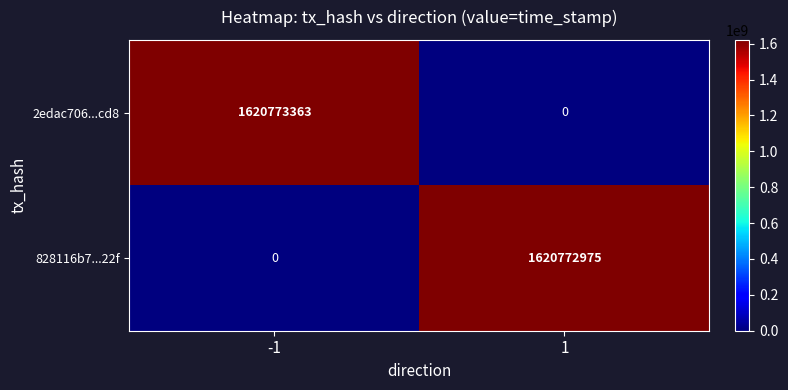

Between -1 and 1, which series saw the biggest shift?

2edac706...cd8